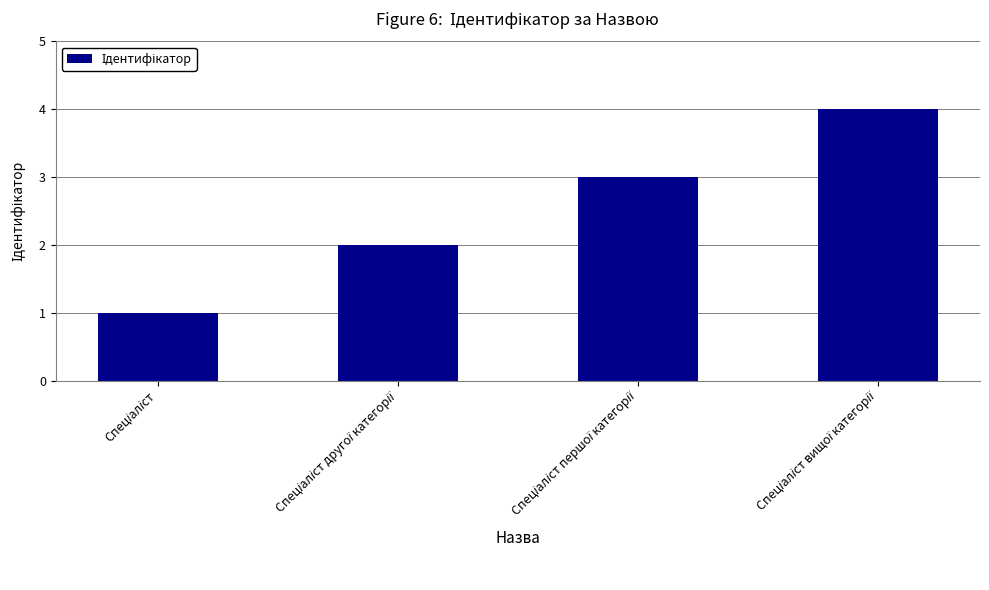

What is the sum of all values?

10